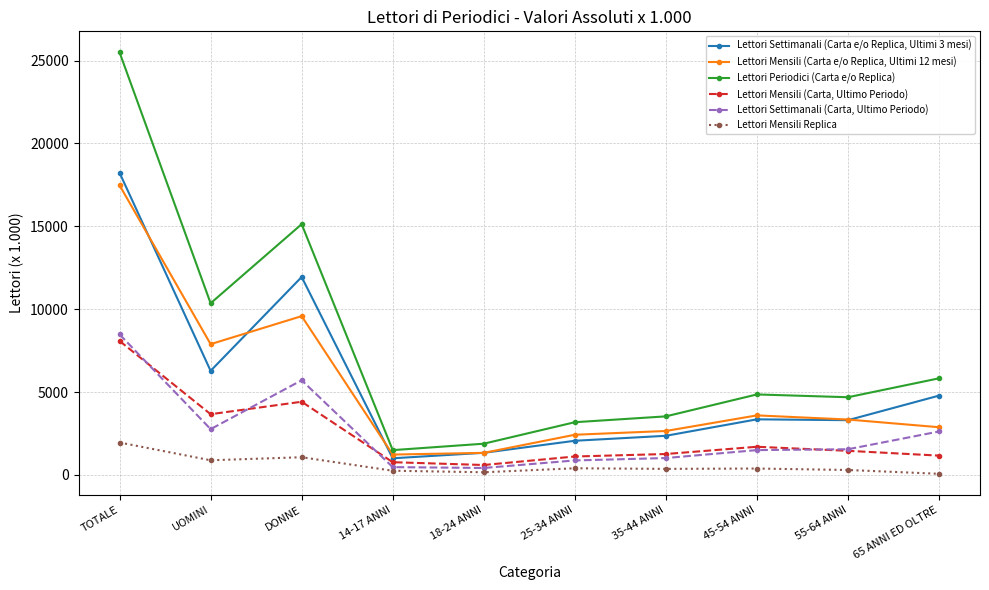

True or false: Lettori Settimanali (Carta e/o Replica, Ultimi 3 mesi) and Lettori Mensili Replica cross at least once.

False